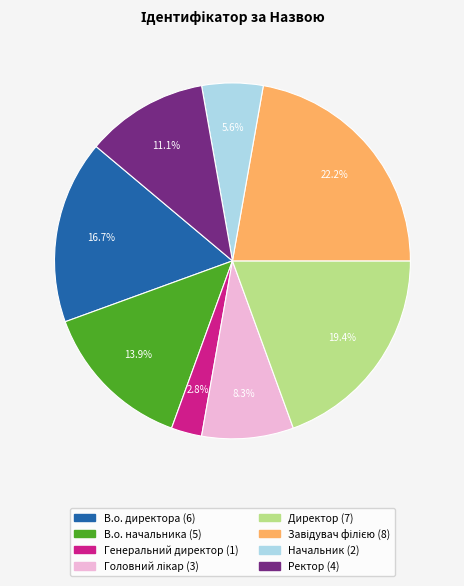

To the nearest percent, what is the difference between the Начальник and Директор slice percentages?

14%